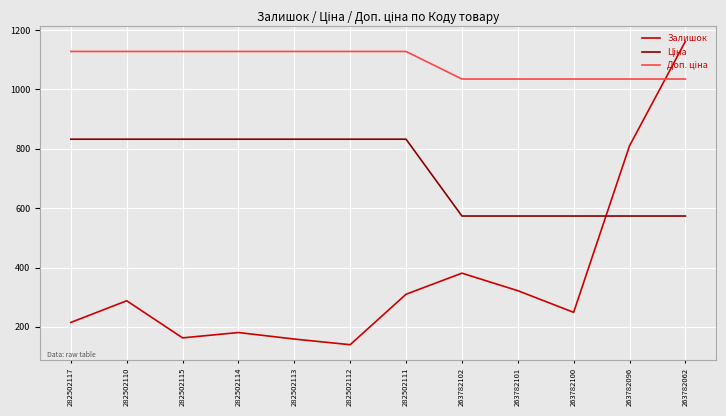

True or false: Залишок has more than 1 points higher than both neighbors.

True